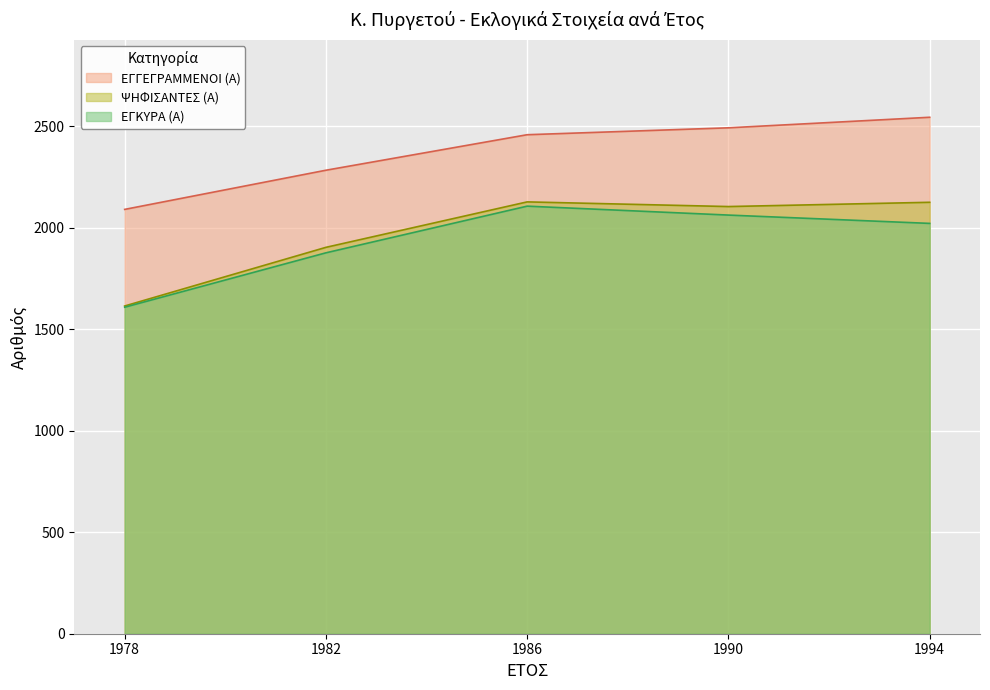

Count the number of categories in the chart.

5